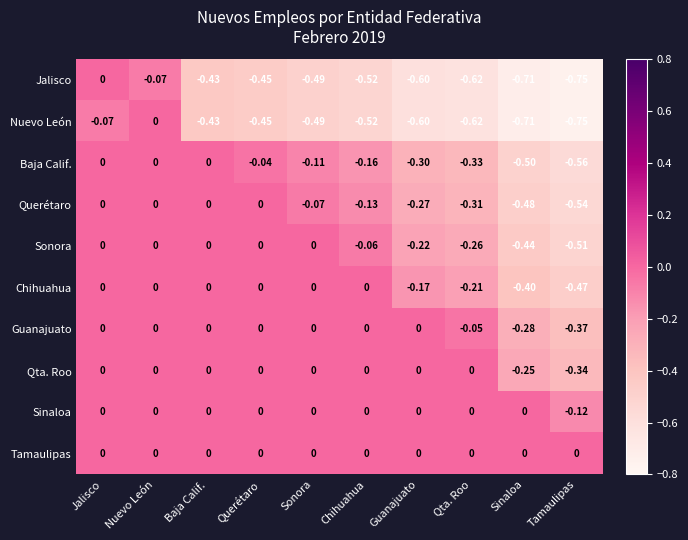

Is the value of Nuevo León at Baja Calif. greater than the value of Chihuahua at Querétaro?

No